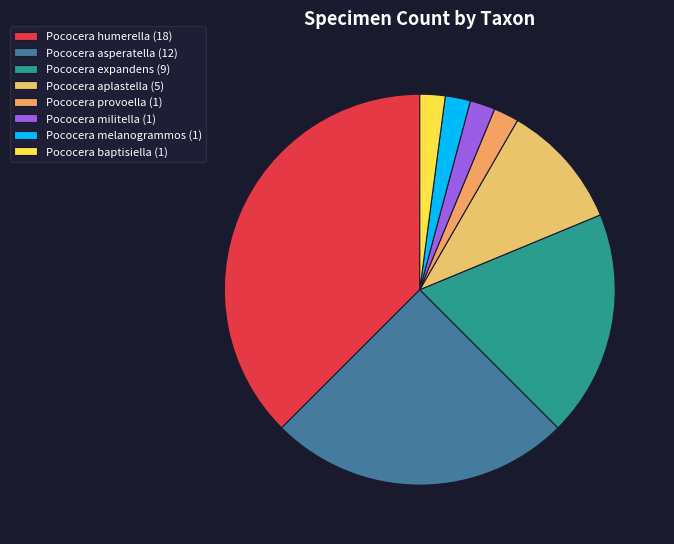

What percentage do Pococera militella and Pococera asperatella together represent?

27.1%